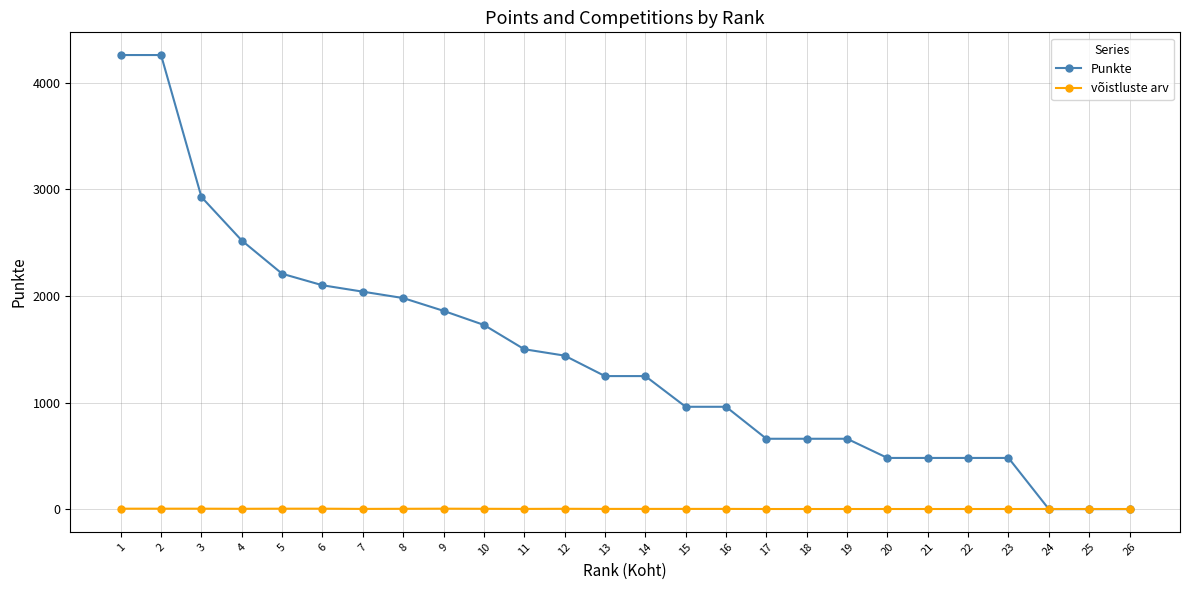

At 1, list the series in order from largest to smallest.

Punkte, võistluste arv